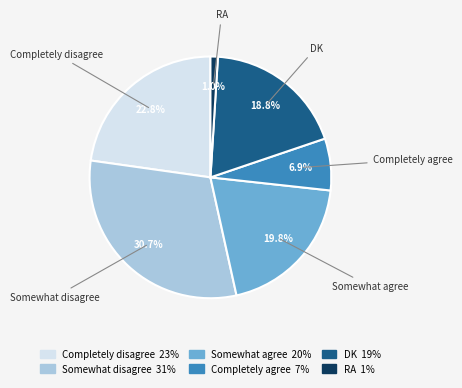

Which slice is the largest?

Somewhat disagree